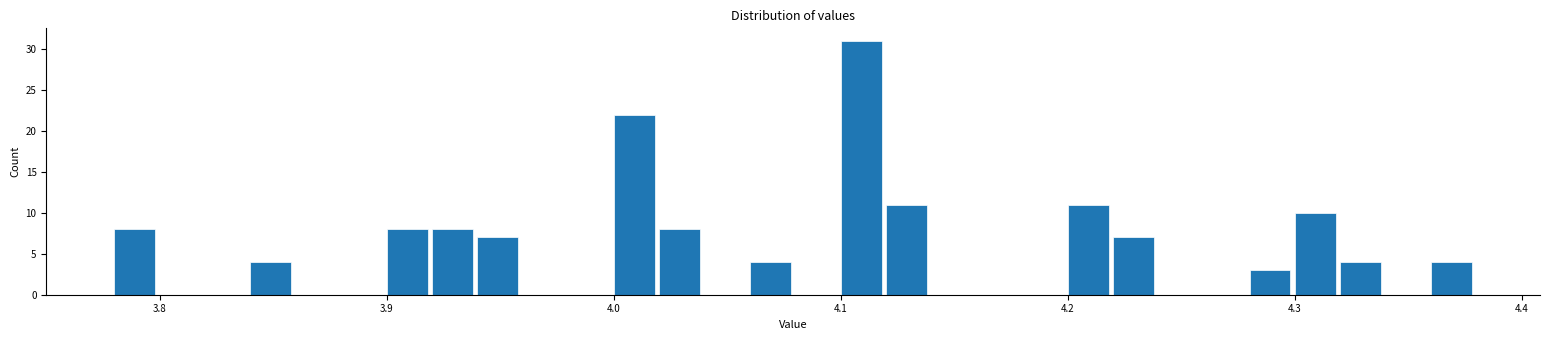

Around what value on the x-axis is the tallest bar? Give the approximate position of its centre, as read against the axis.

4.11